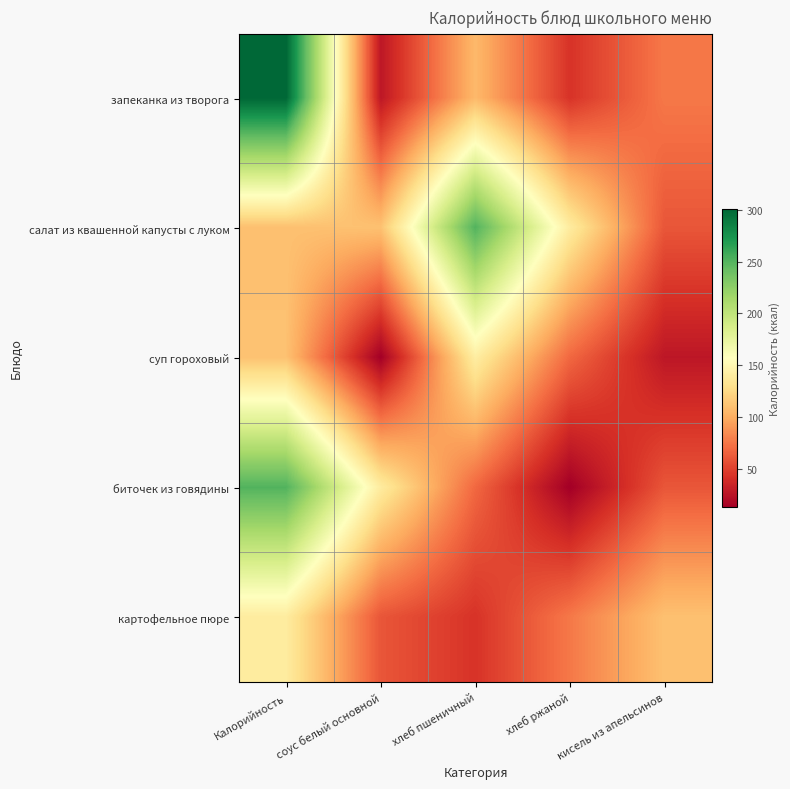

Reading right to left, what are all the values shown in this chart?

запеканка из творога: кисель из апельсинов=75.6	хлеб ржаной=43.0	хлеб пшеничный=106.0	соус белый основной=26.8	Калорийность=301.3
салат из квашенной капусты с луком: кисель из апельсинов=59.8	хлеб ржаной=139.4	хлеб пшеничный=251.0	соус белый основной=110.9	Калорийность=110.2
суп гороховый: кисель из апельсинов=26.8	хлеб ржаной=68.3	хлеб пшеничный=141.0	соус белый основной=12.5	Калорийность=110.9
биточек из говядины: кисель из апельсинов=59.8	хлеб ржаной=12.5	хлеб пшеничный=68.3	соус белый основной=139.4	Калорийность=251.0
картофельное пюре: кисель из апельсинов=110.2	хлеб ржаной=75.6	хлеб пшеничный=43.0	соус белый основной=59.8	Калорийность=139.4